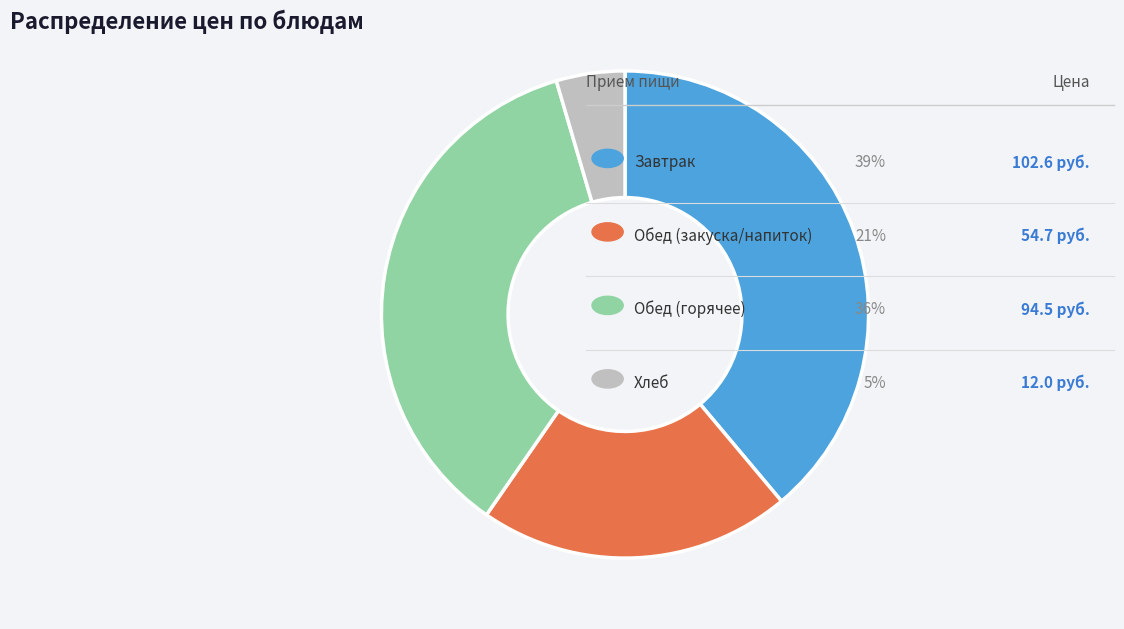

Is there a majority slice in this chart?

No